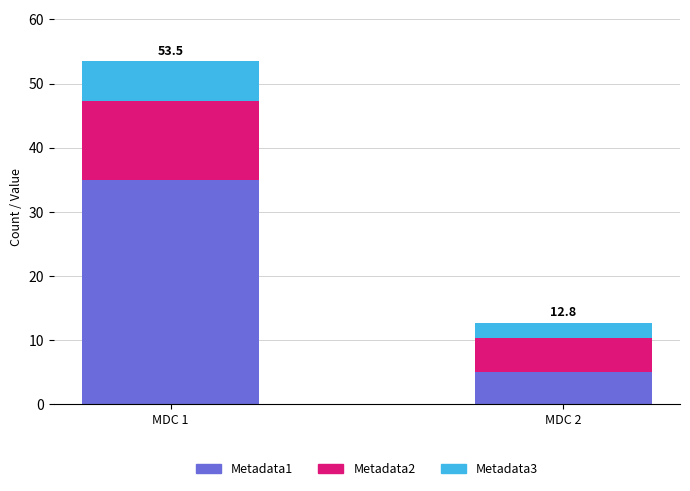

What is the lowest value of the Metadata1 series?

5.0